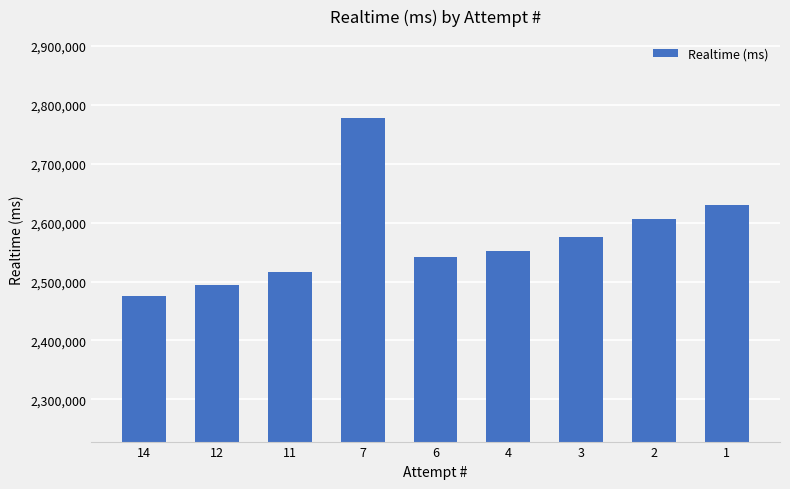

Are the bars grouped side by side (vs. stacked)?

No